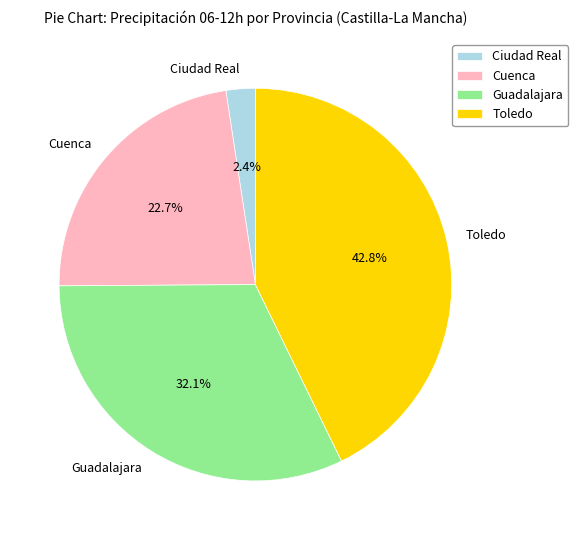

Which slice is the smallest?

Ciudad Real